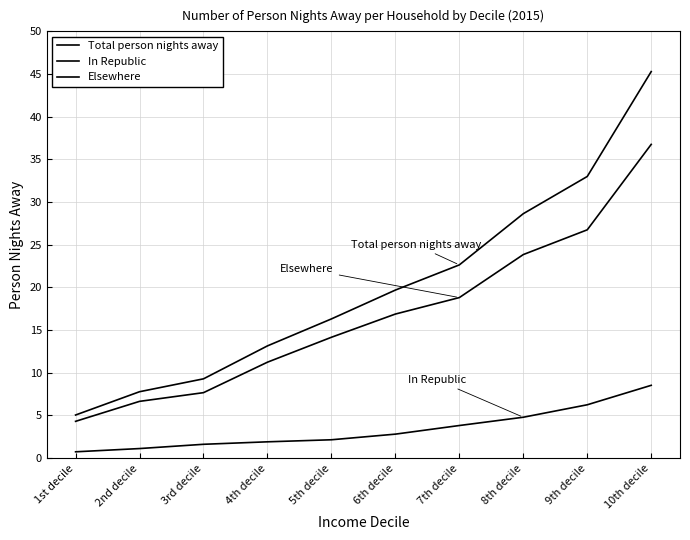

What is the value of the Elsewhere point at the 4th from the left?

11.2